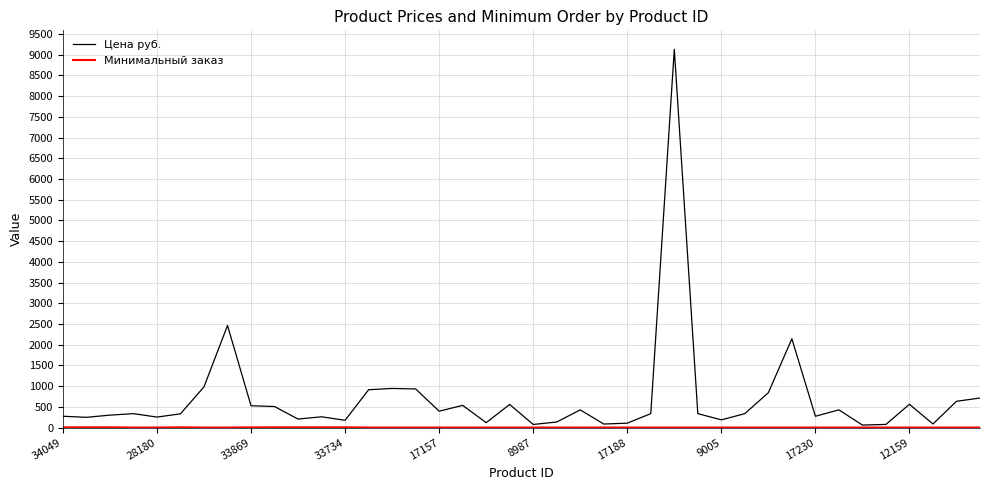

Which series has the largest range (max minus min)?

Цена руб.